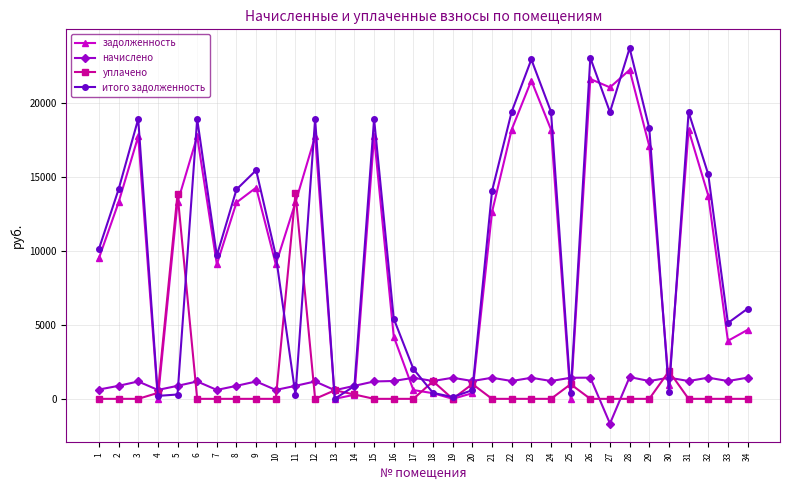

How many lines are shown in the chart?

4